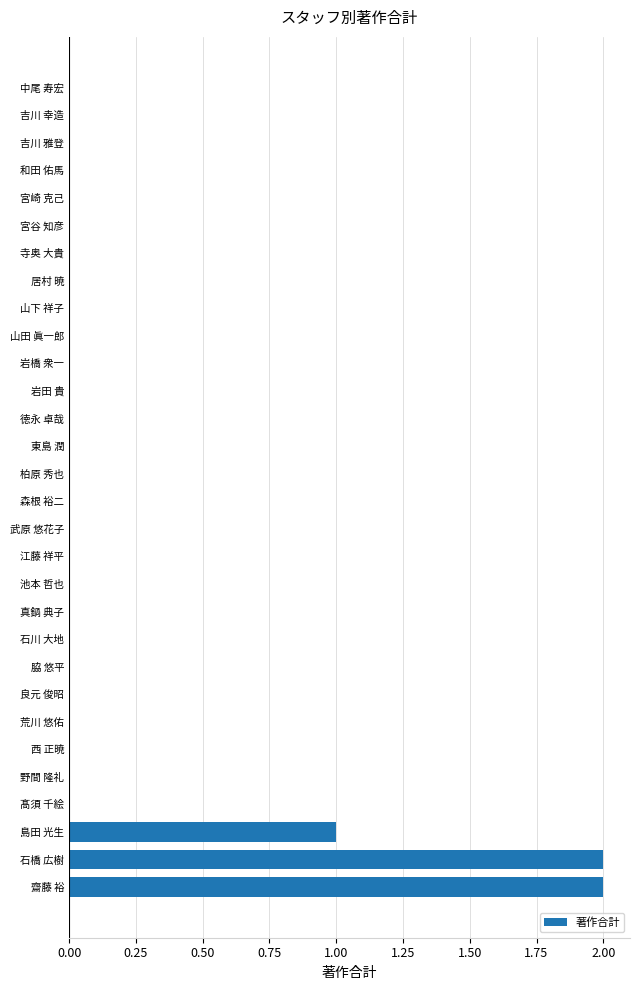

How many data points does each series have?

30